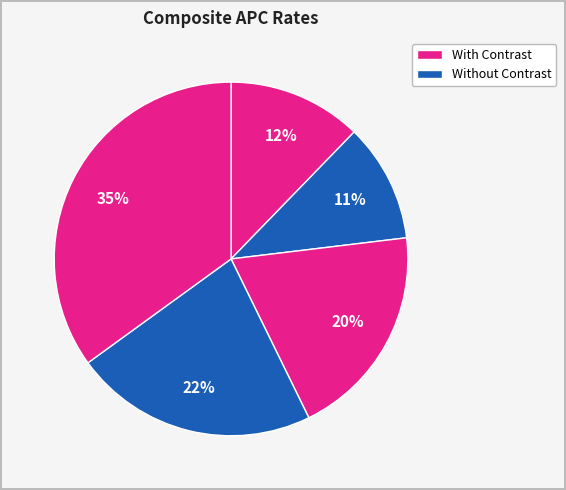

How many segments does this pie chart have?

5